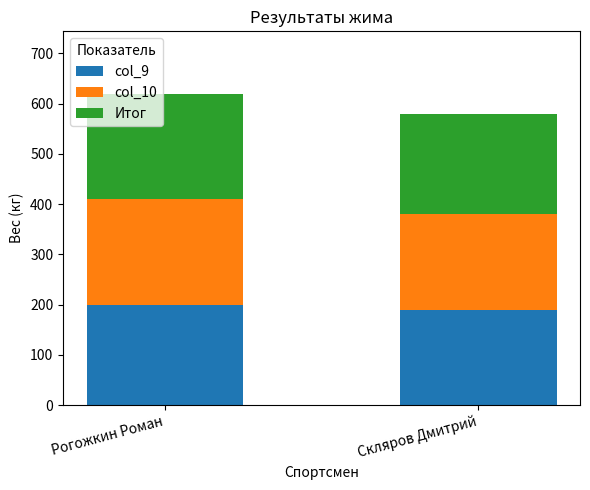

The col_9 series shows 43 at Рогожкин Роман. True or false?

False